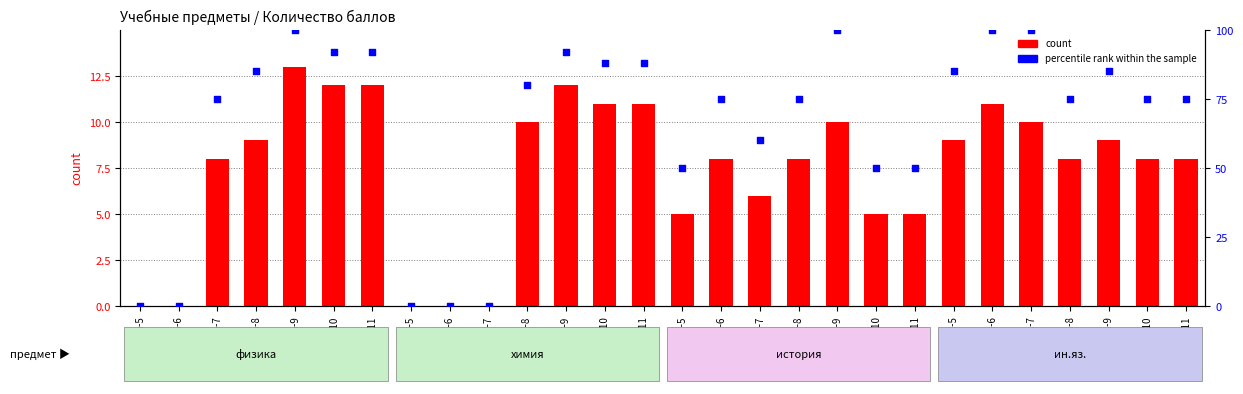

Which series has the largest total across all categories?

percentile rank within the sample